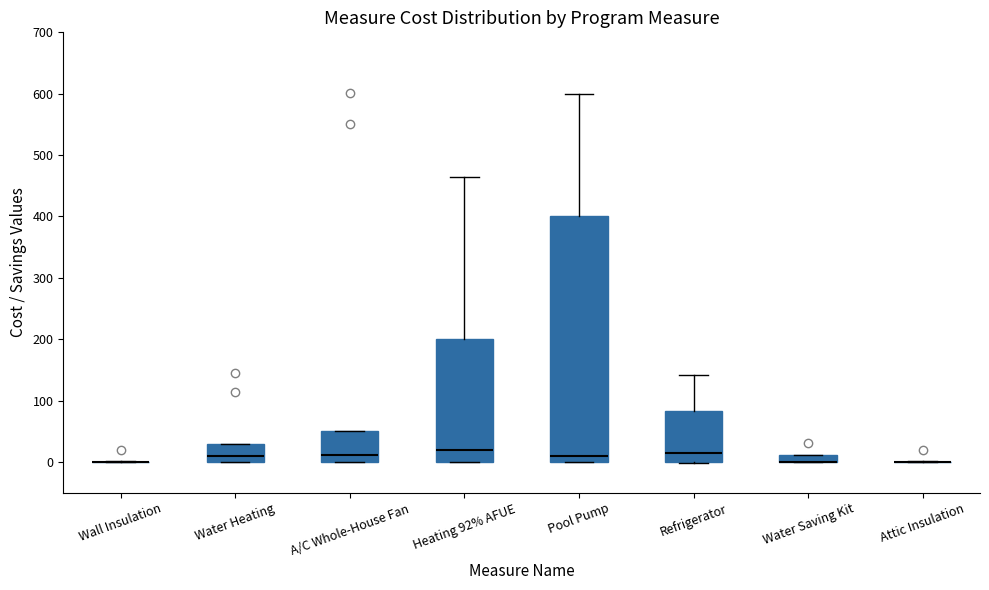

Which box is the tallest, from its lower edge to its upper edge?

Pool Pump